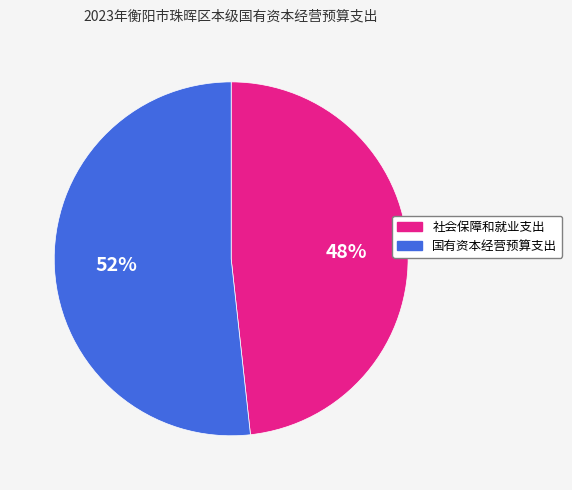

Which category accounts for the majority?

国有资本经营预算支出